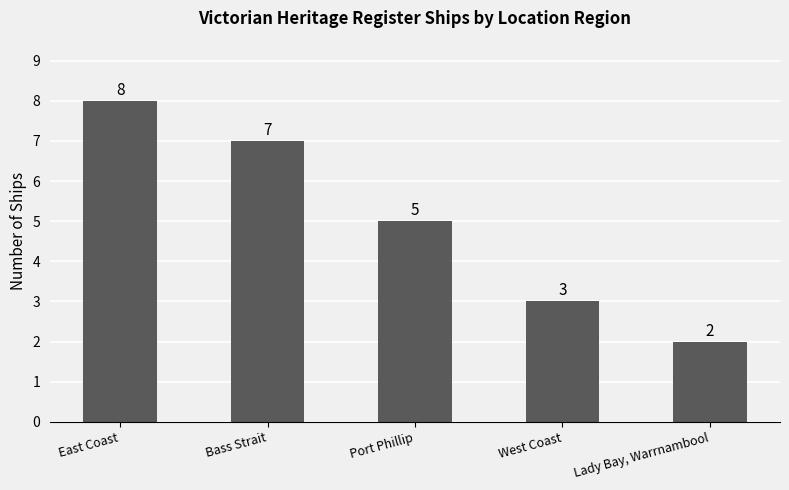

Does the chart contain any negative values?

No